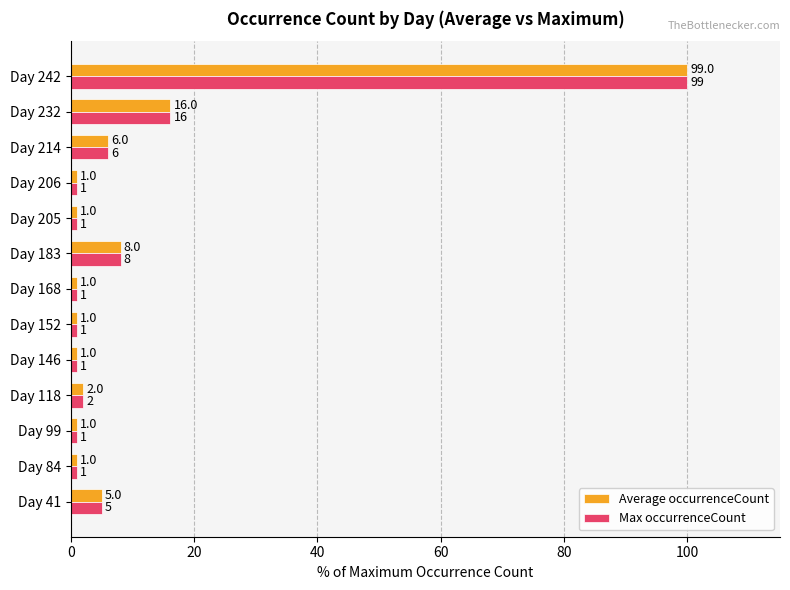

True or false: Average occurrenceCount has a value of 1.0 at Day 205.

True